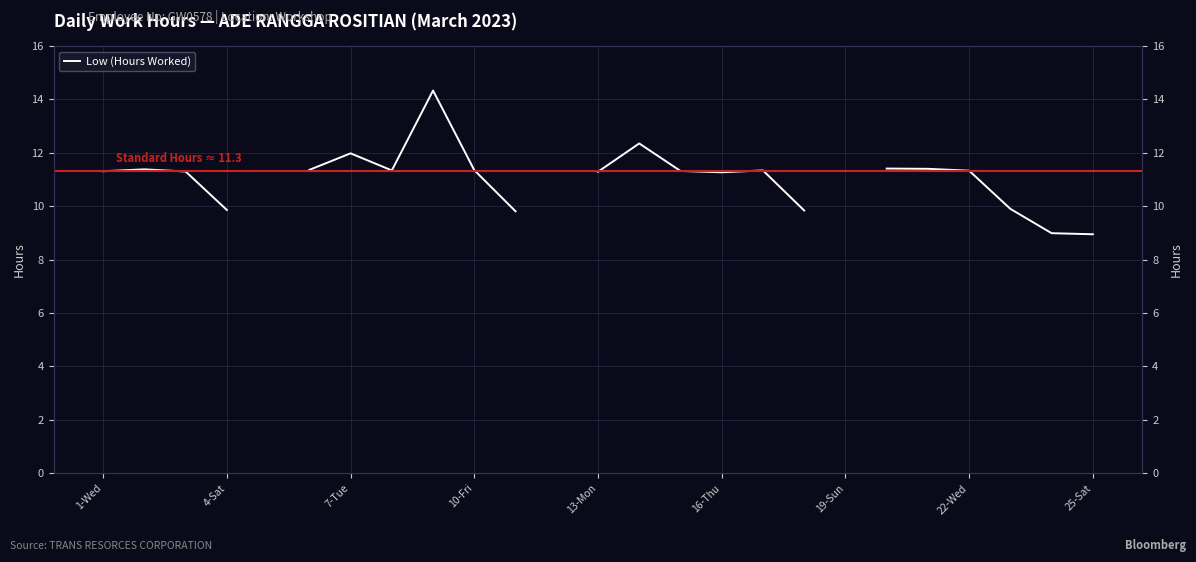

What is the label of the 7th point from the left?

7-Tue